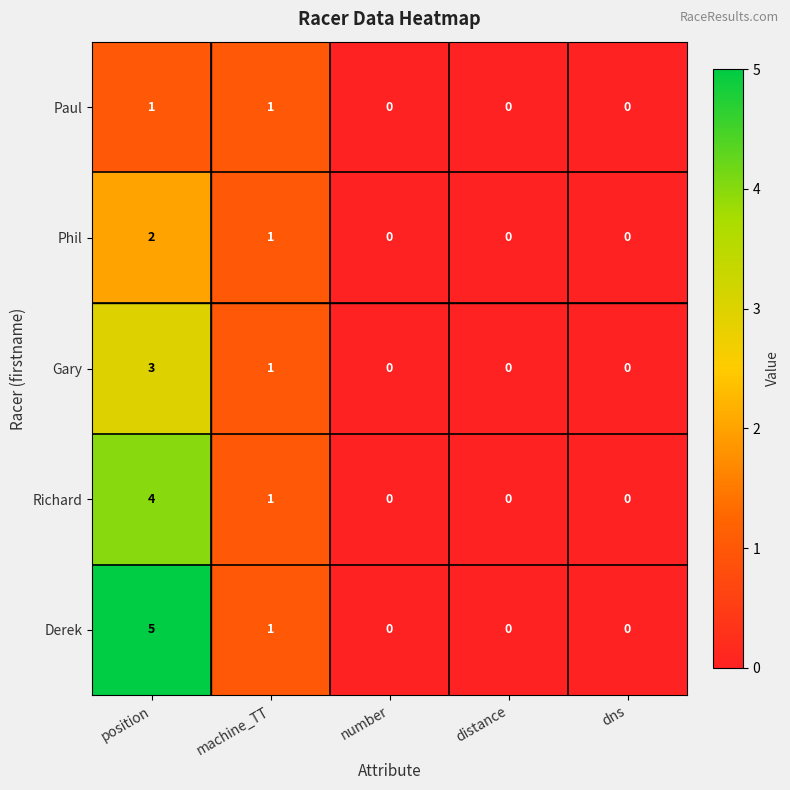

How many Derek values are between 0 and 1?

4